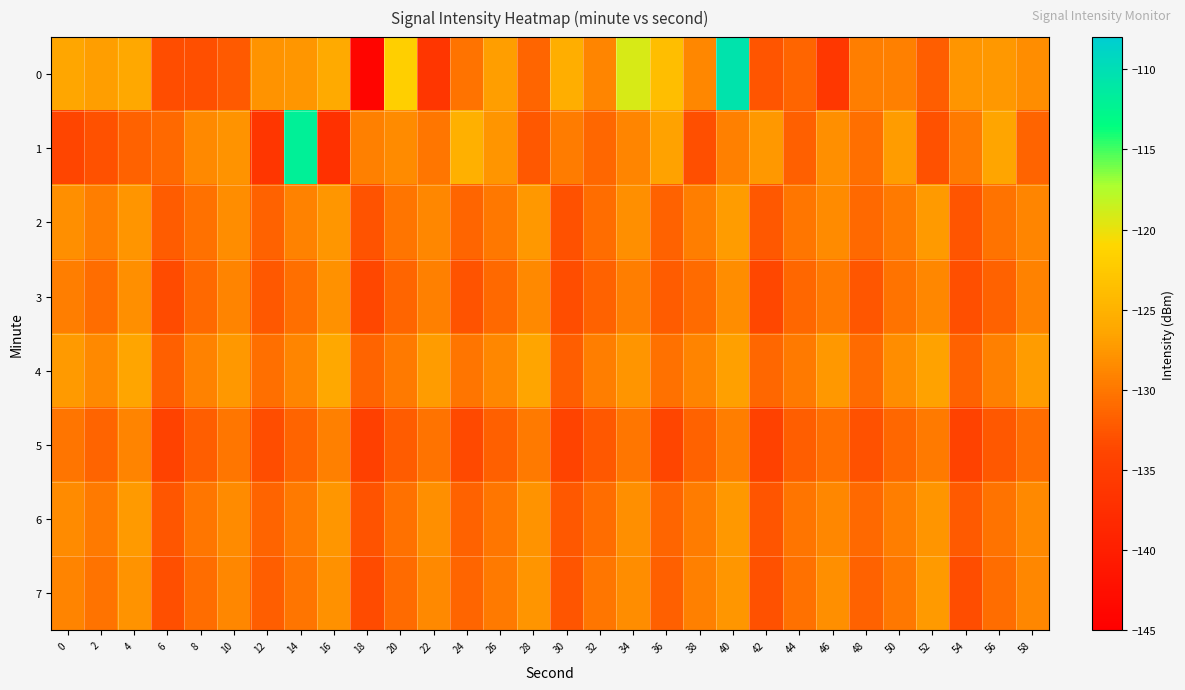

Rank the series at 22 from highest to lowest value.

4, 6, 7, 2, 3, 1, 5, 0